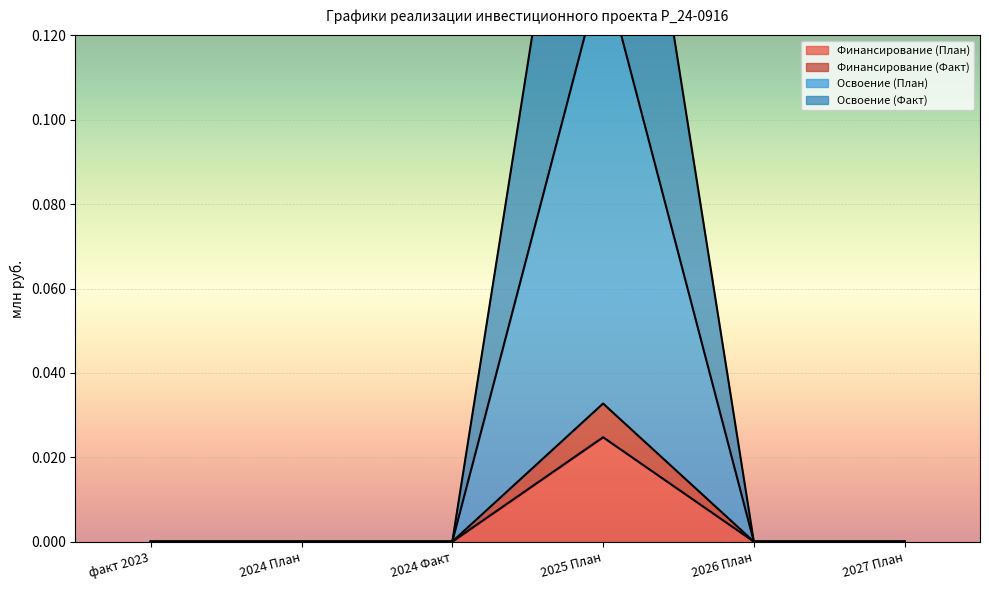

Which series has the largest total across all categories?

Освоение (Факт)